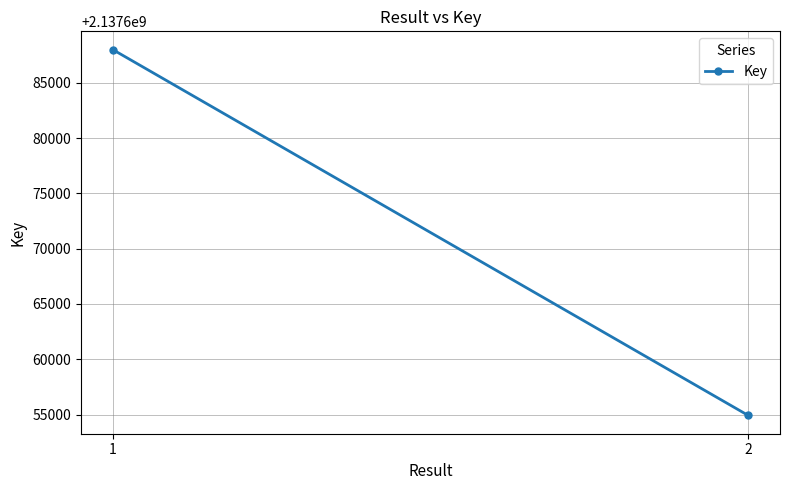

True or false: the data shows 2137687993 at 1.

True